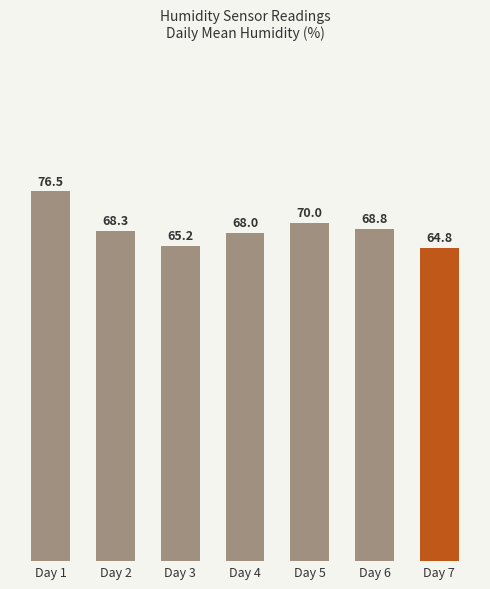

What is the approximate value at Day 1?

76.5